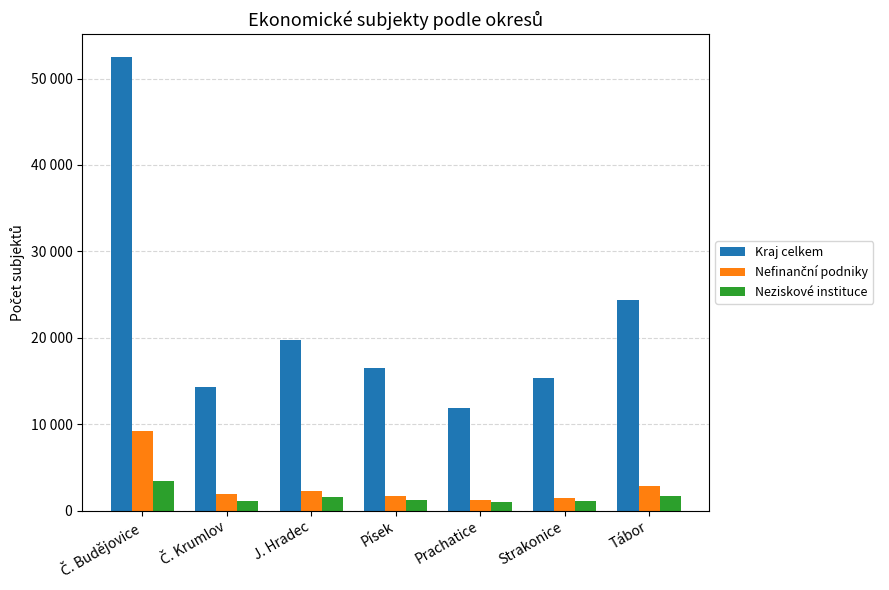

Does the chart contain any negative values?

No